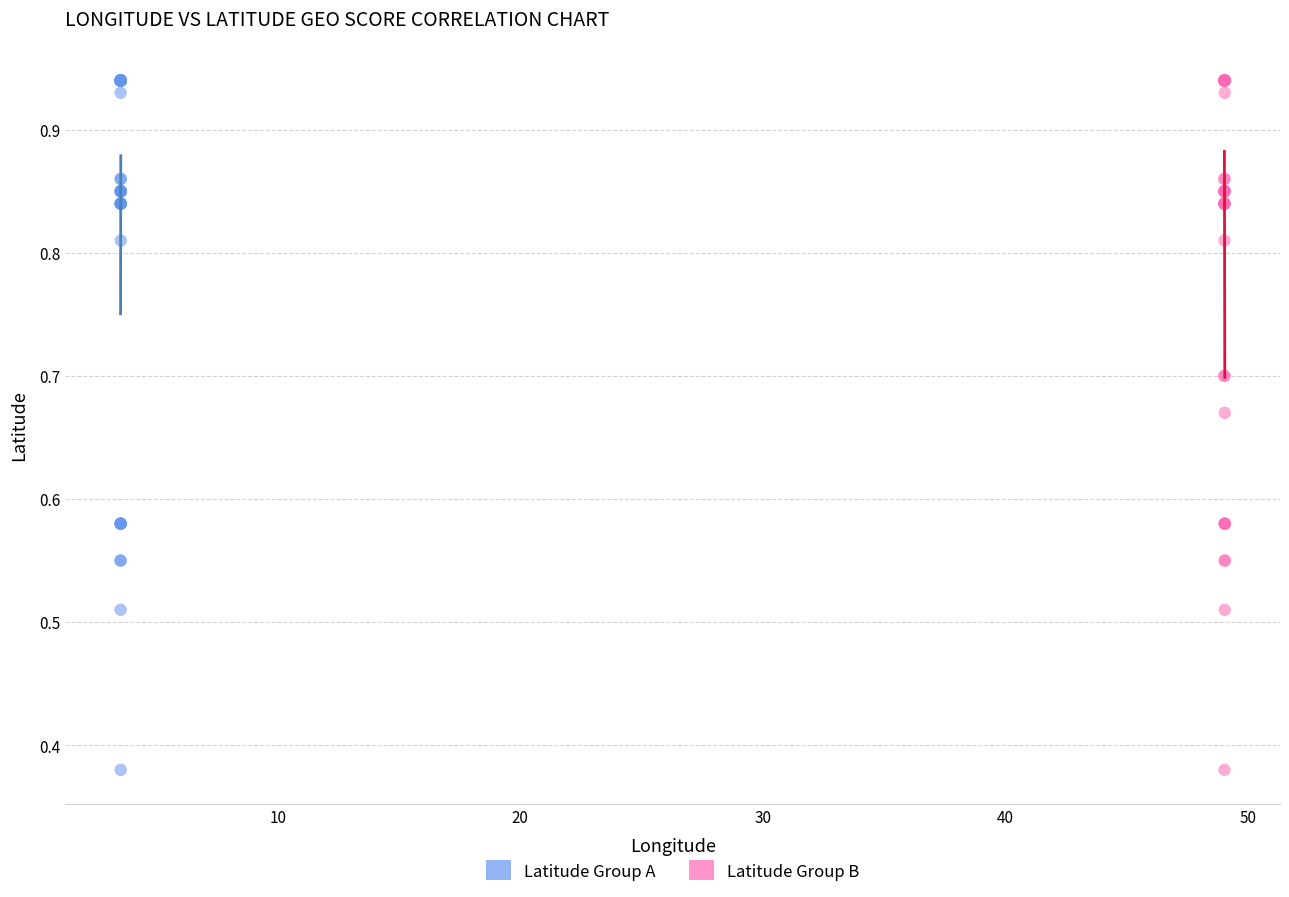

What are all the series names shown in the legend?

Latitude Group A, Latitude Group B